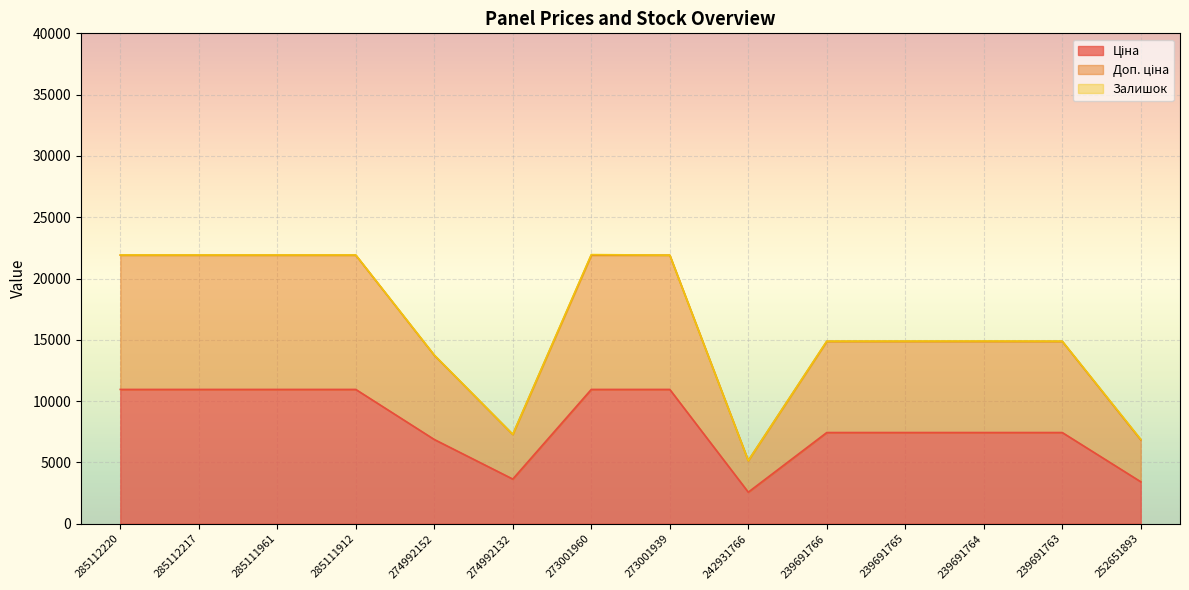

What position from the right is 273001960?

8